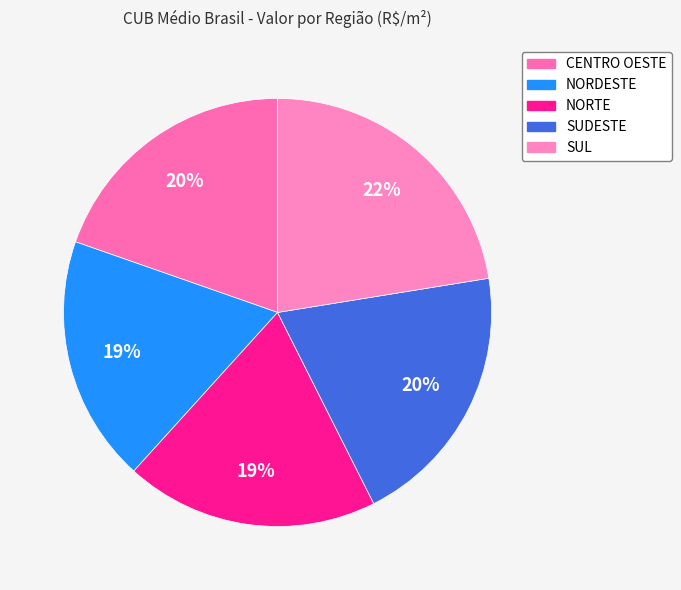

Approximately how many times larger is the value at NORDESTE compared to SUDESTE?

0.9